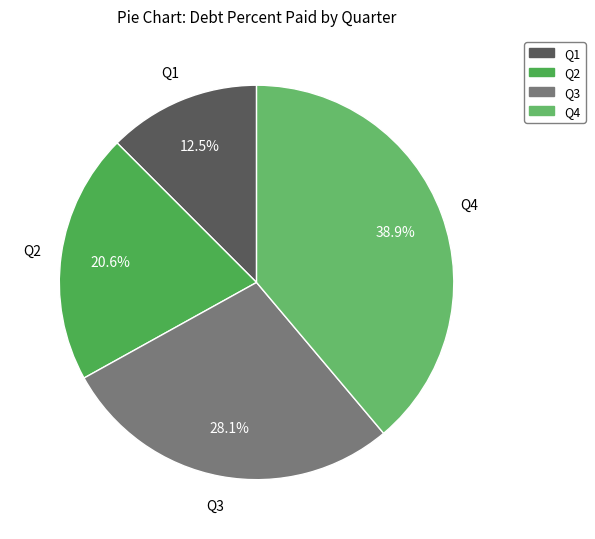

Which category has the smallest portion of the pie?

Q1